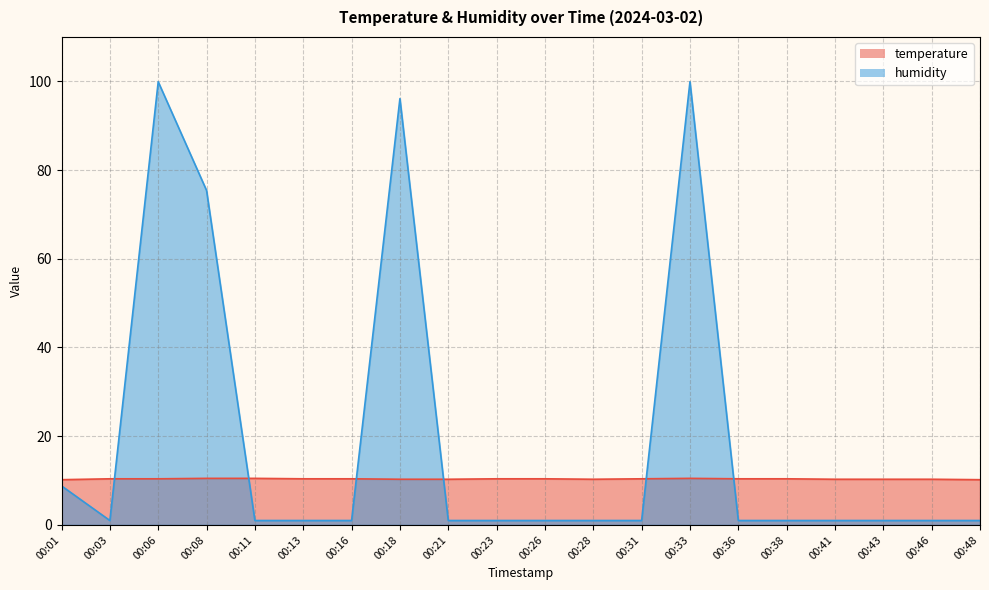

The value of temperature at 00:13 is 14.8. True or false?

False